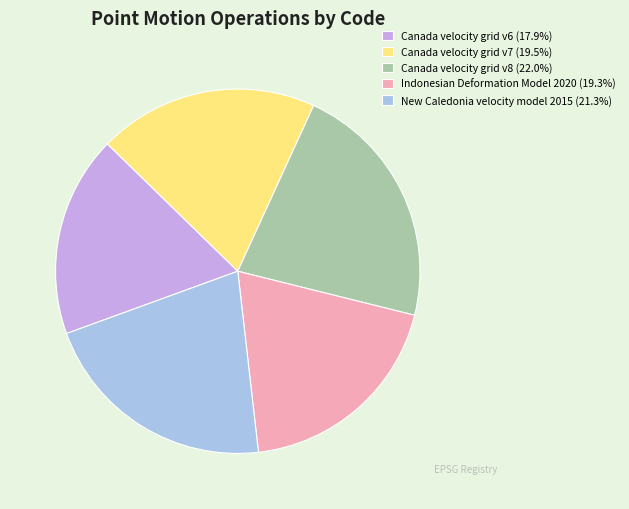

Is Canada velocity grid v8 the majority of the pie?

No